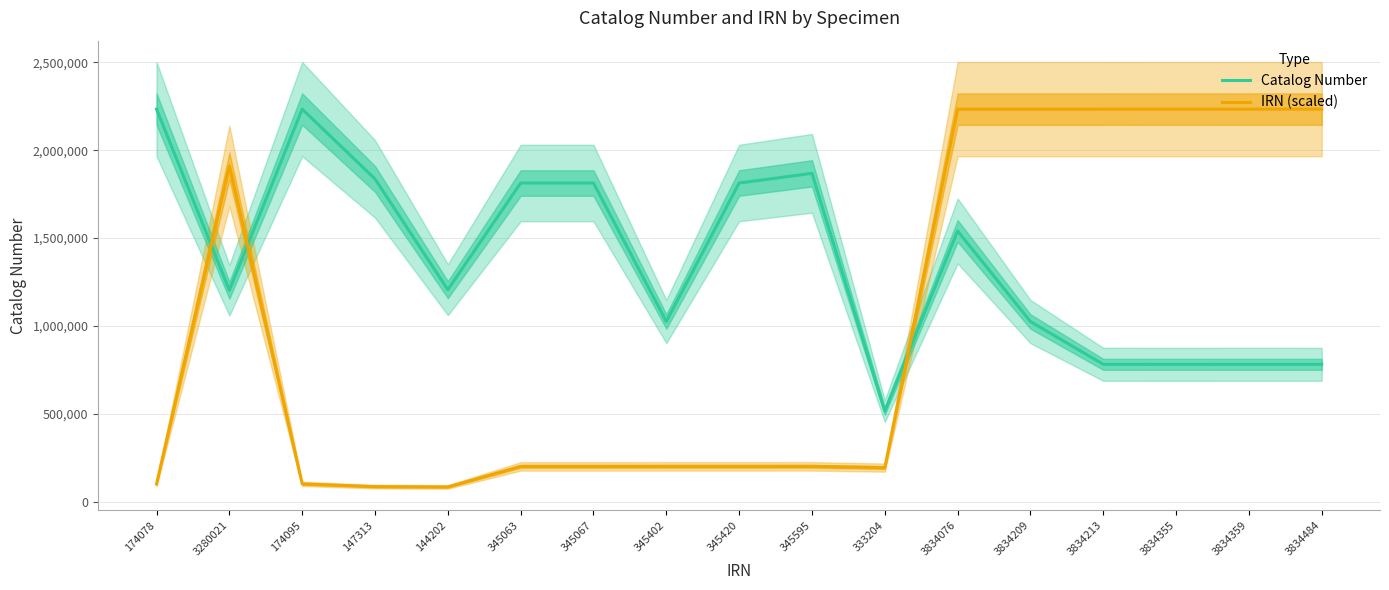

How many data points does each series have?

17